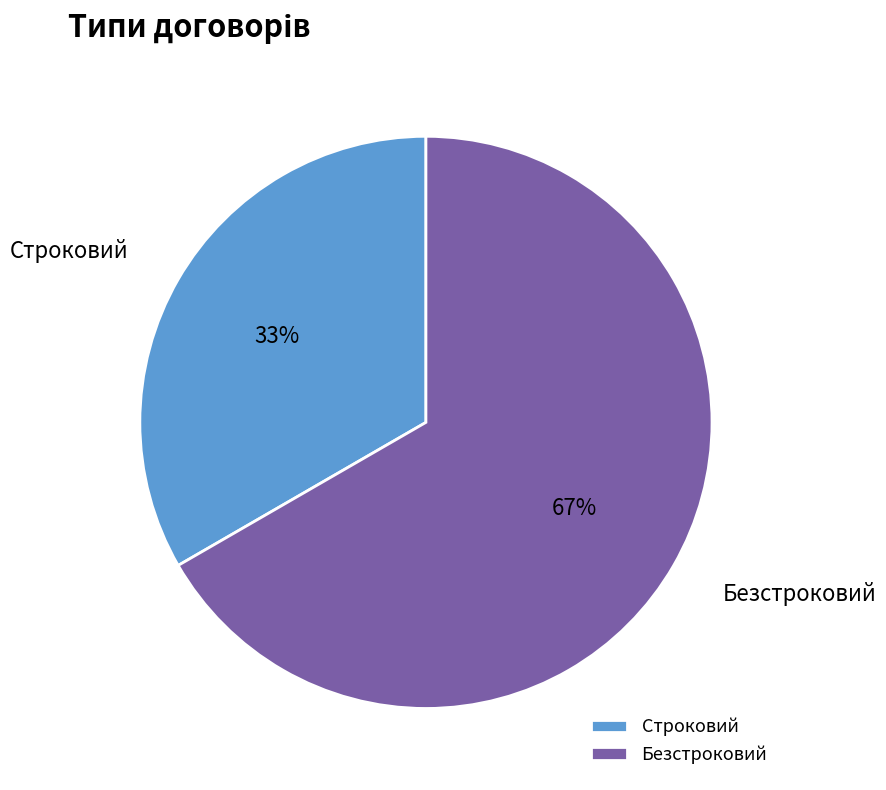

To the nearest percent, what is the average slice percentage?

50%